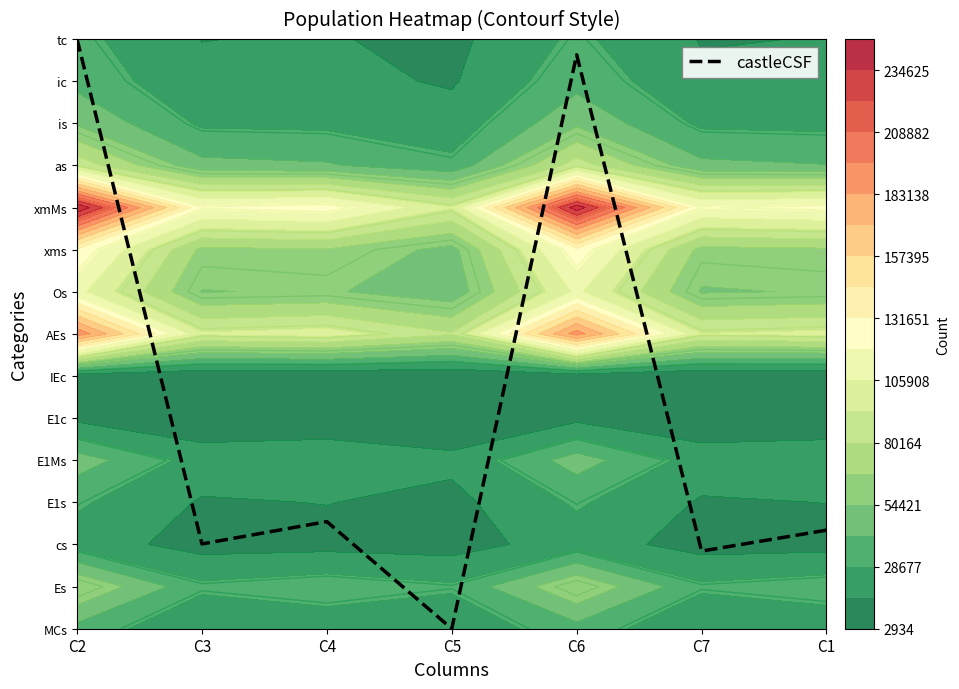

What is the difference between the maximum and minimum values?

14.0